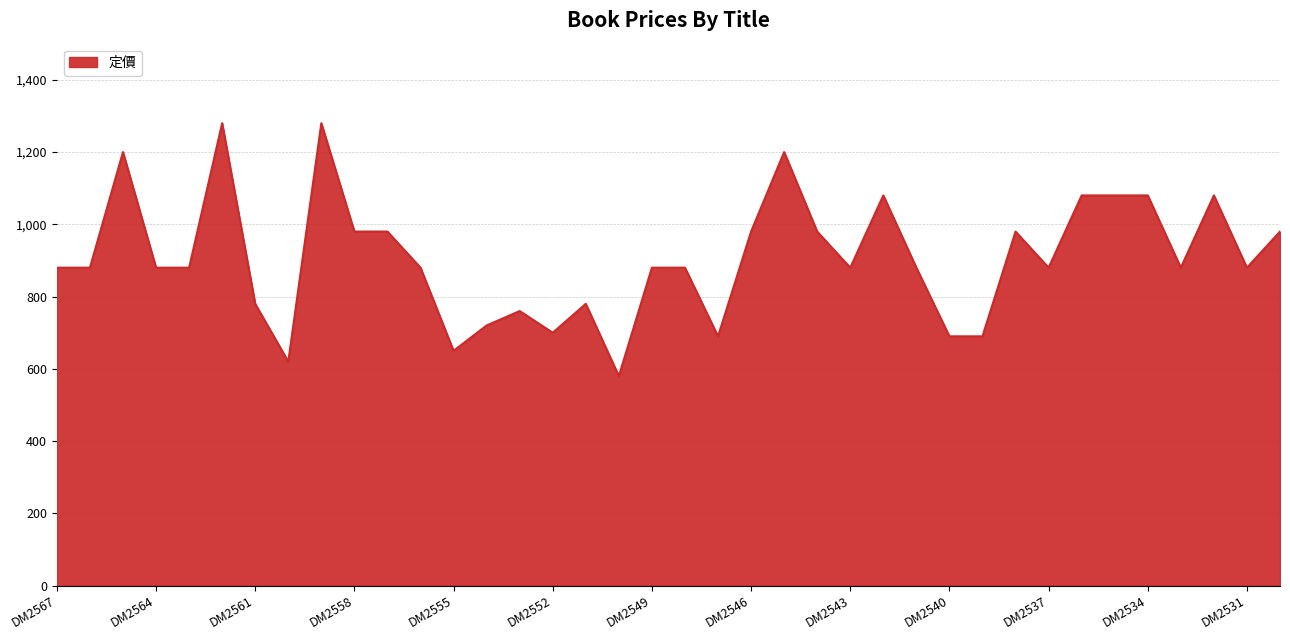

What is the greatest value displayed?

1280